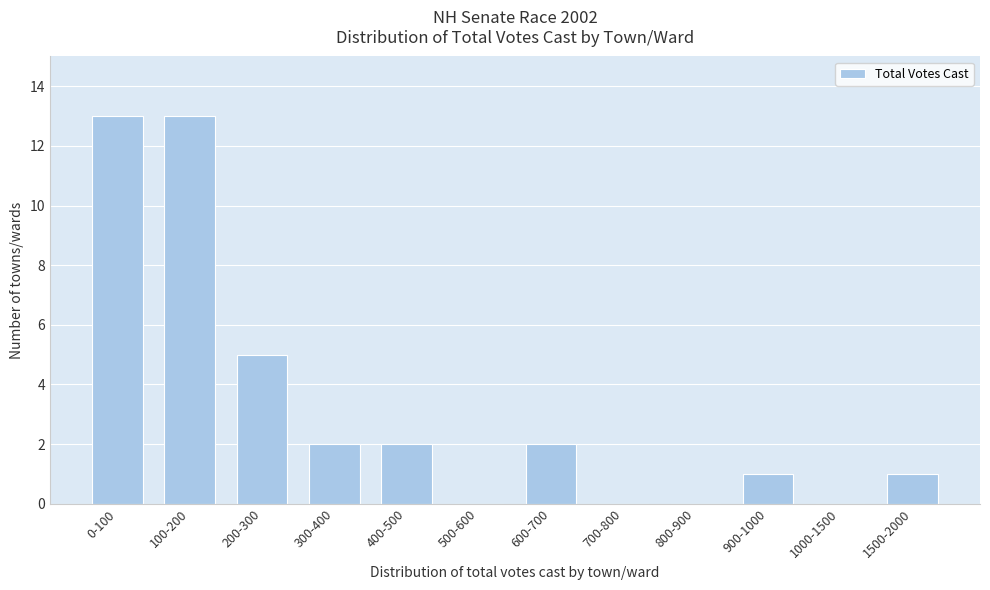

Reading left to right, extract all data points from this chart.

0-100=13	100-200=13	200-300=5	300-400=2	400-500=2	500-600=0	600-700=2	700-800=0	800-900=0	900-1000=1	1000-1500=0	1500-2000=1